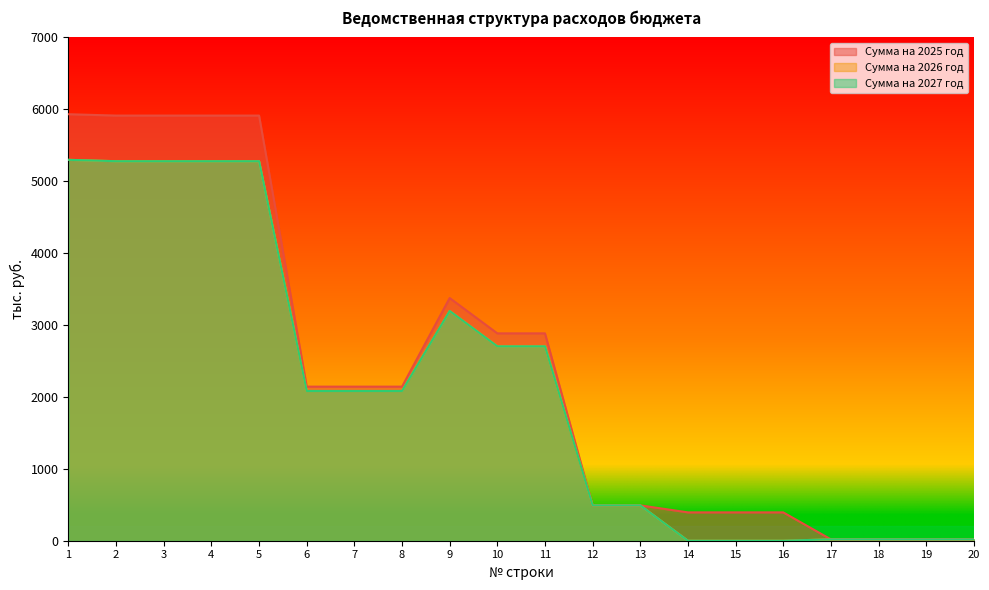

At which label does Сумма на 2025 год reach its peak?

1